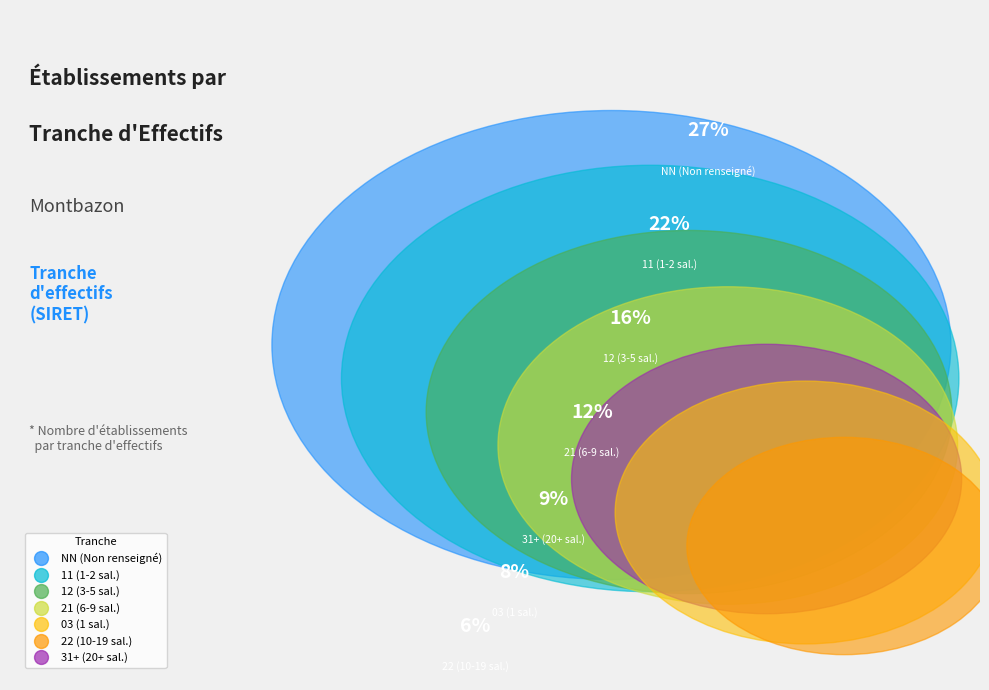

Is the sum of 52 and 42 greater than half?

No